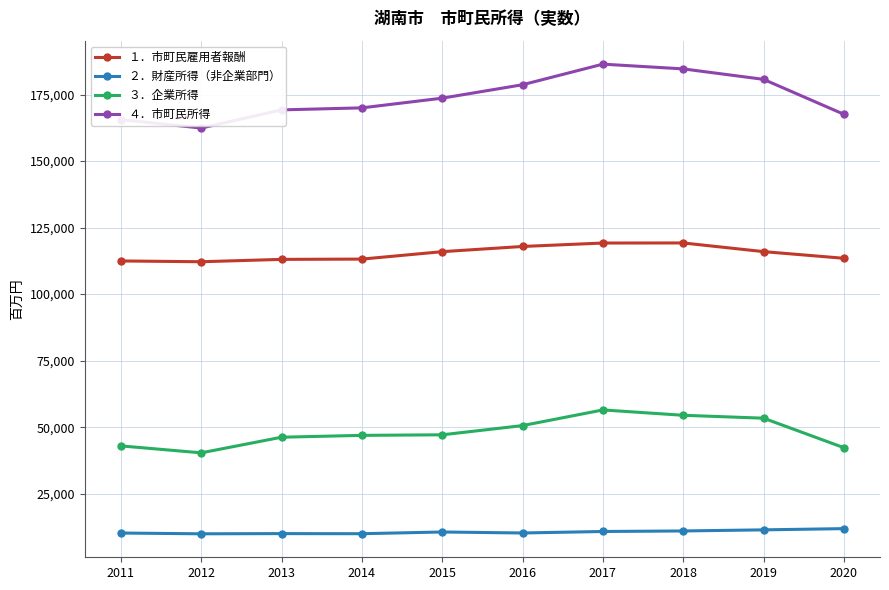

Which series changed the most between 2011 and 2013?

４．市町民所得